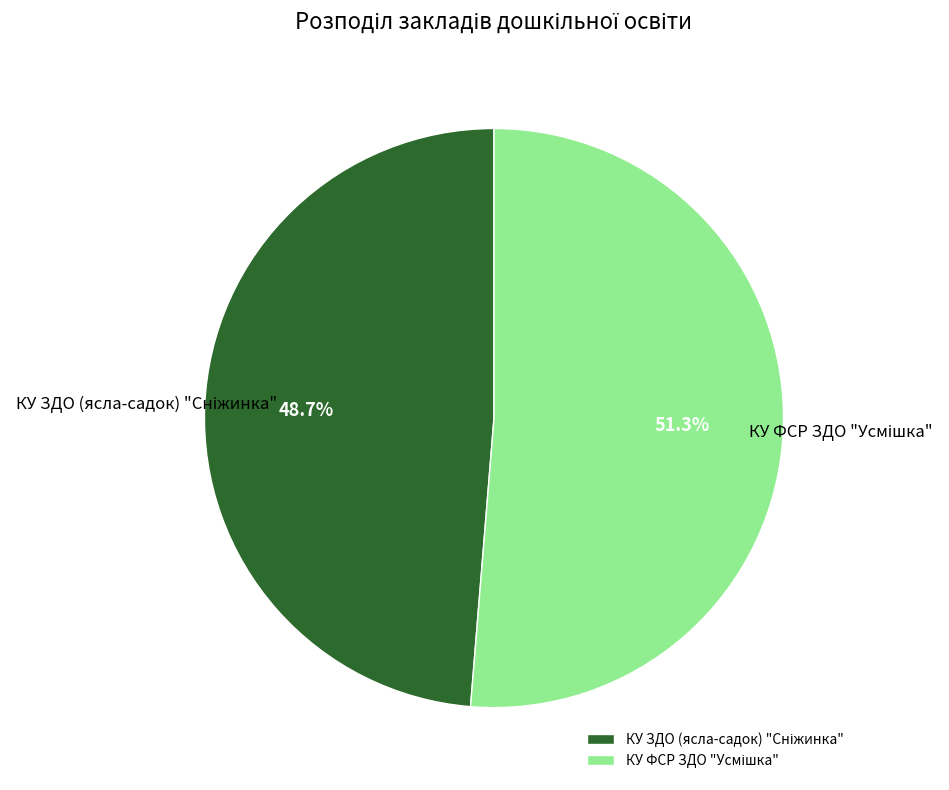

How many slices are in this pie chart?

2